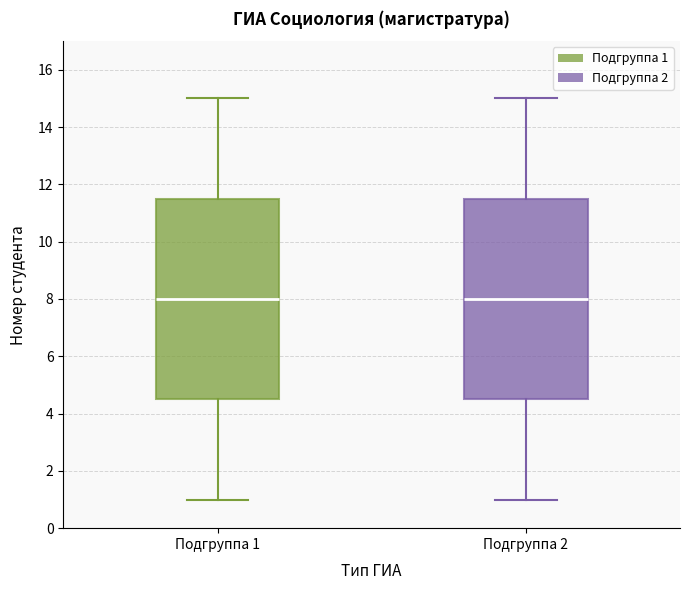

Reading left to right, read every box against the y-axis: the position of its median line, the range the box covers, and the ends of its whiskers. The values are not printed on the chart, so give them approximately, as read against the axis.

Подгруппа 1: median 8.0, box 4.6 to 11.6, whiskers 1.0 to 15.0
Подгруппа 2: median 8.0, box 4.6 to 11.6, whiskers 1.0 to 15.0